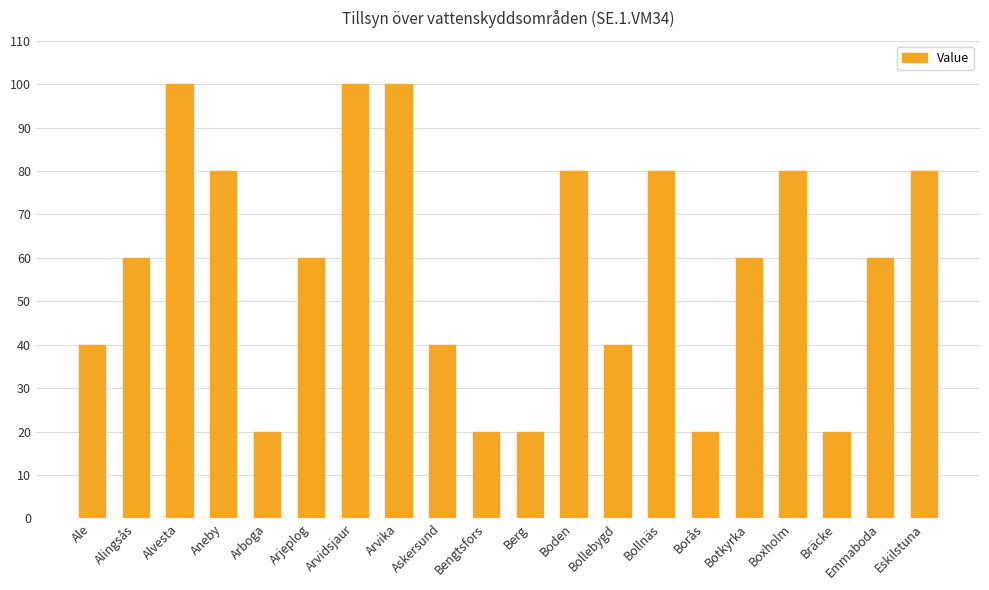

What is the sum of the values at Aneby and Askersund?

120